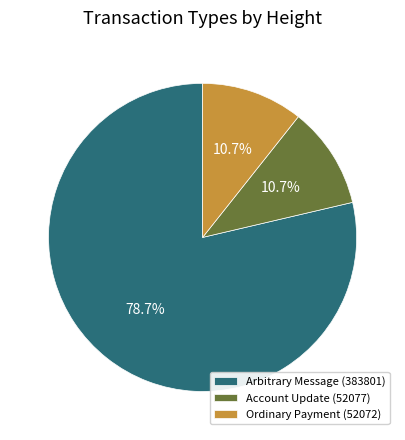

How many slices are in this pie chart?

3